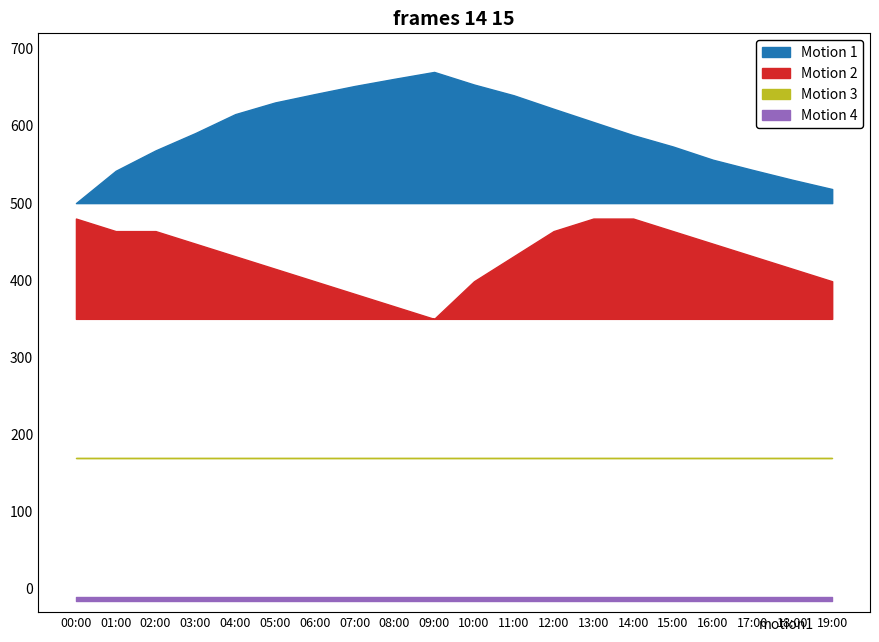

The humidity series shows 40.4 at 11:00. True or false?

False